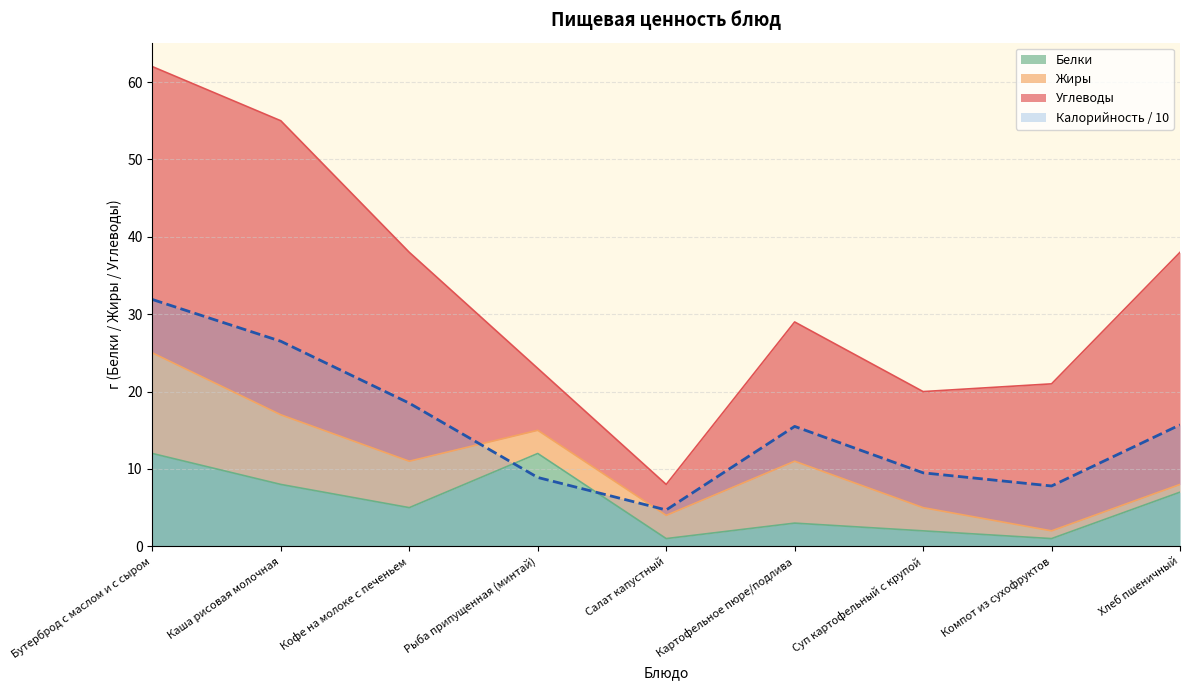

How many times do Белки and Калорийность cross each other?

2